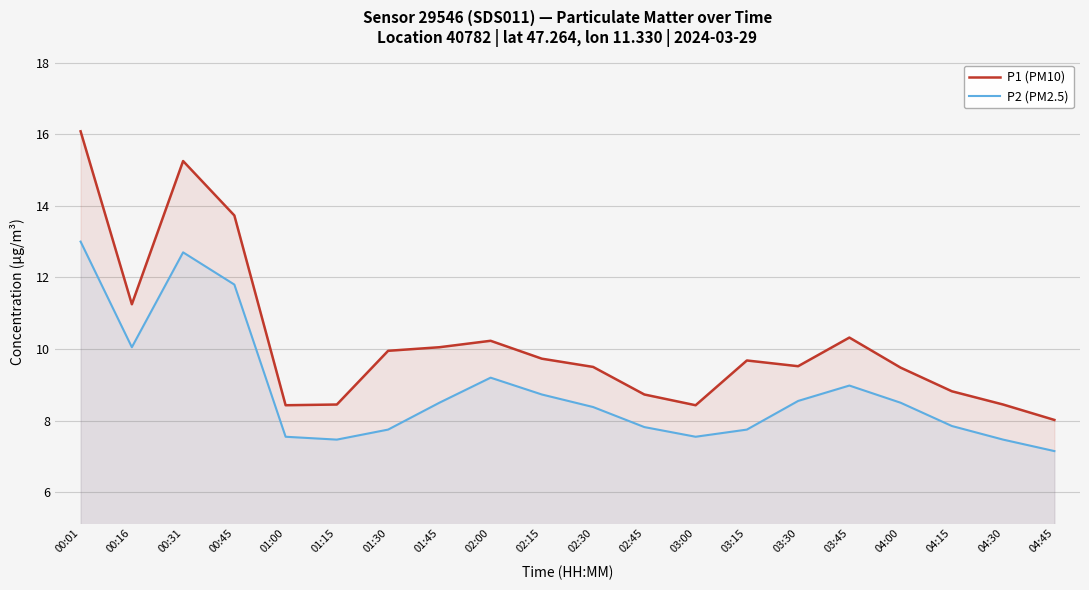

Is the value of P2 (PM2.5) at 02:00 greater than the value of P1 (PM10) at 03:00?

Yes